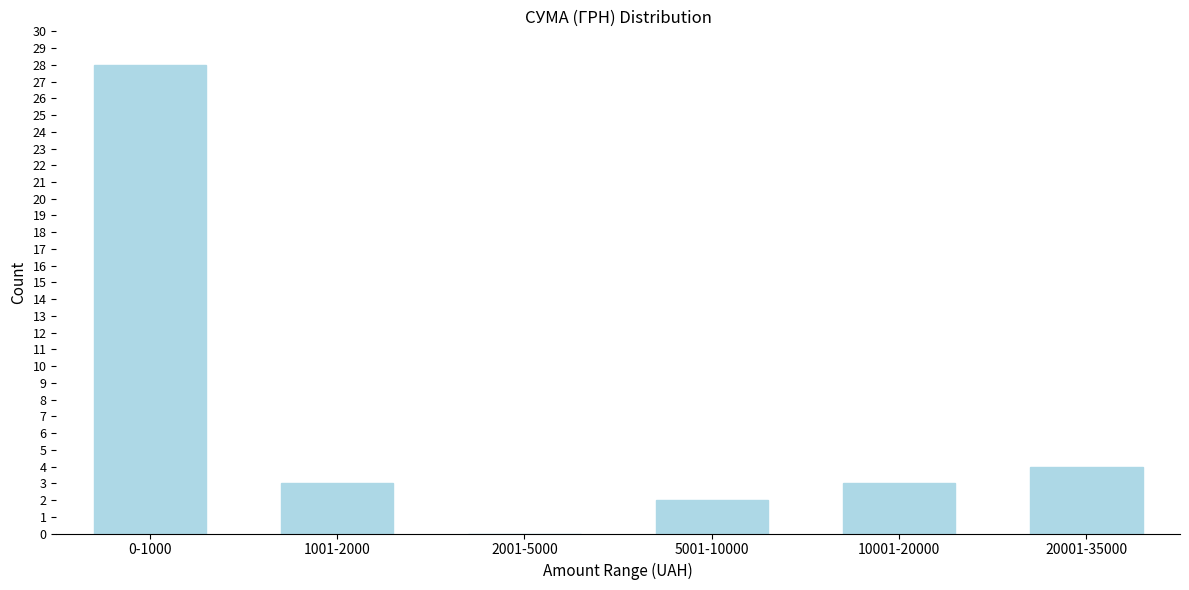

Reading left to right, transcribe all the data shown in this chart.

0-1000=28	1001-2000=3	2001-5000=0	5001-10000=2	10001-20000=3	20001-35000=4